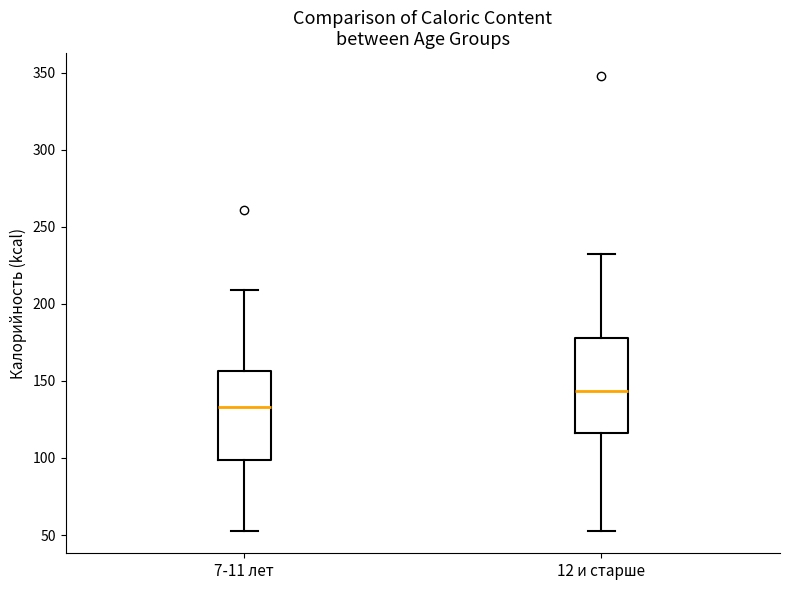

Which box has the lowest median line?

7-11 лет